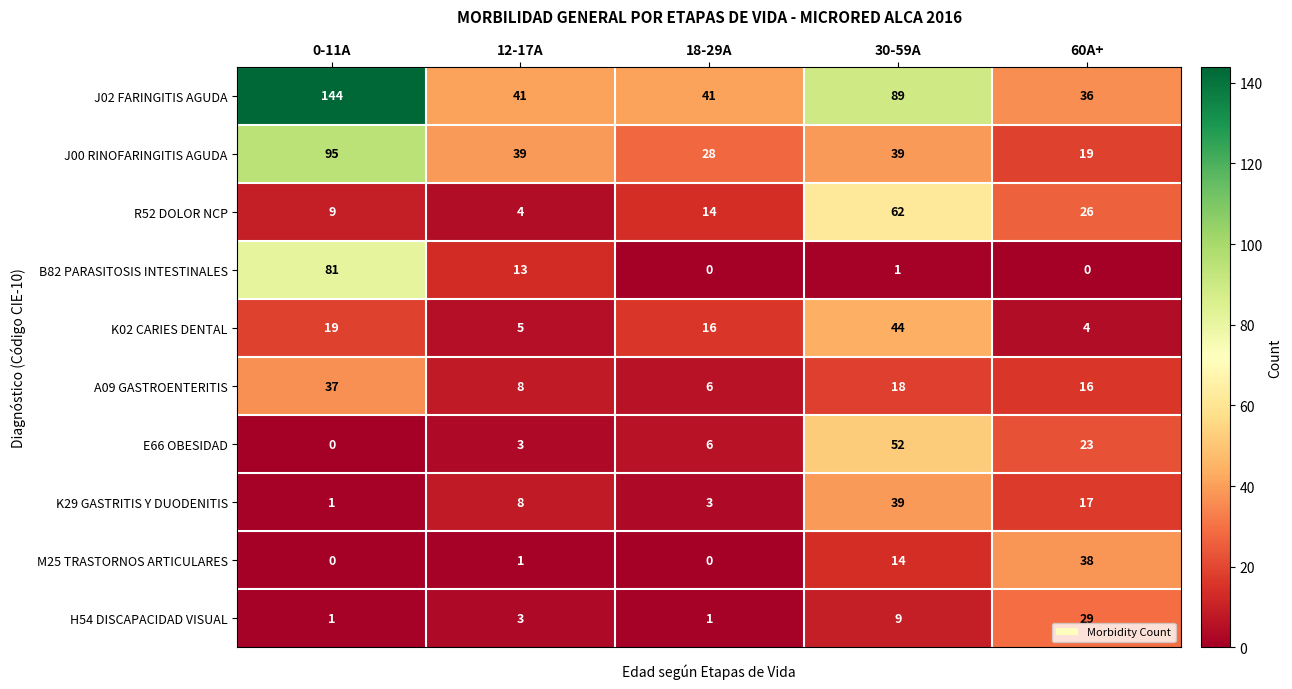

The value of K29 GASTRITIS Y DUODENITIS at 30-59A is 64. True or false?

False